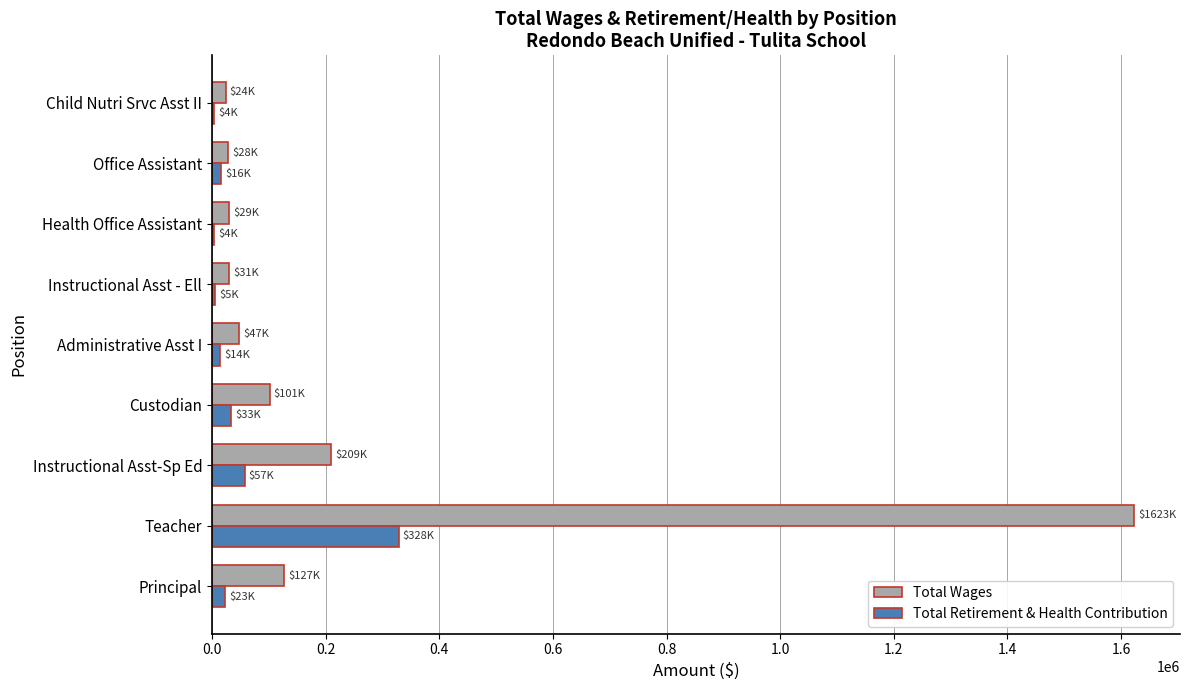

The value of Total Wages at Administrative Asst I is 47440. True or false?

True